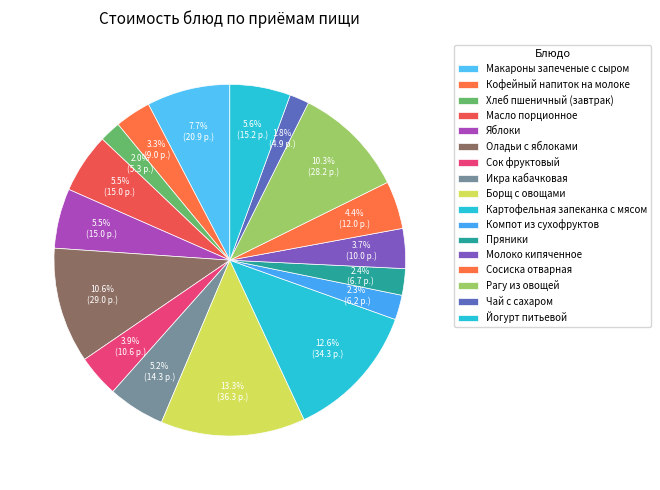

To the nearest percent, what is the average slice percentage?

6%